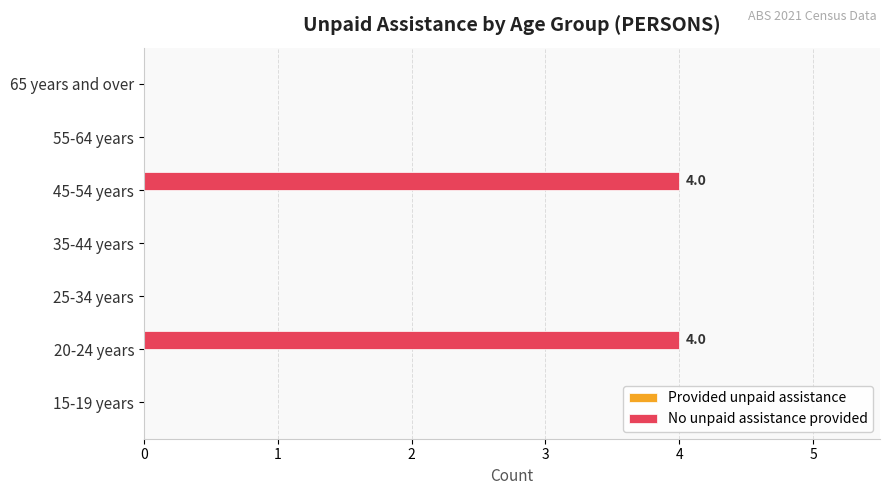

True or false: the data shows -3 at 25-34 years.

False